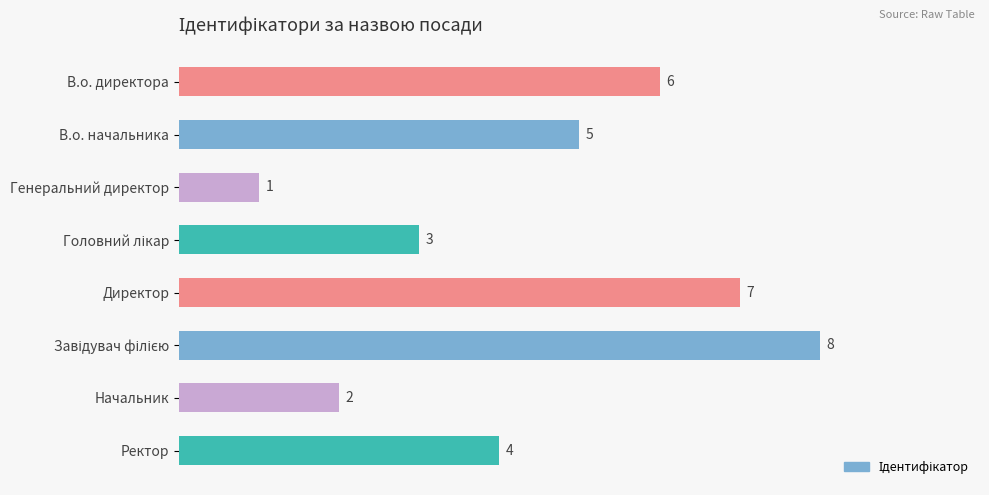

How many series are shown in this chart?

1